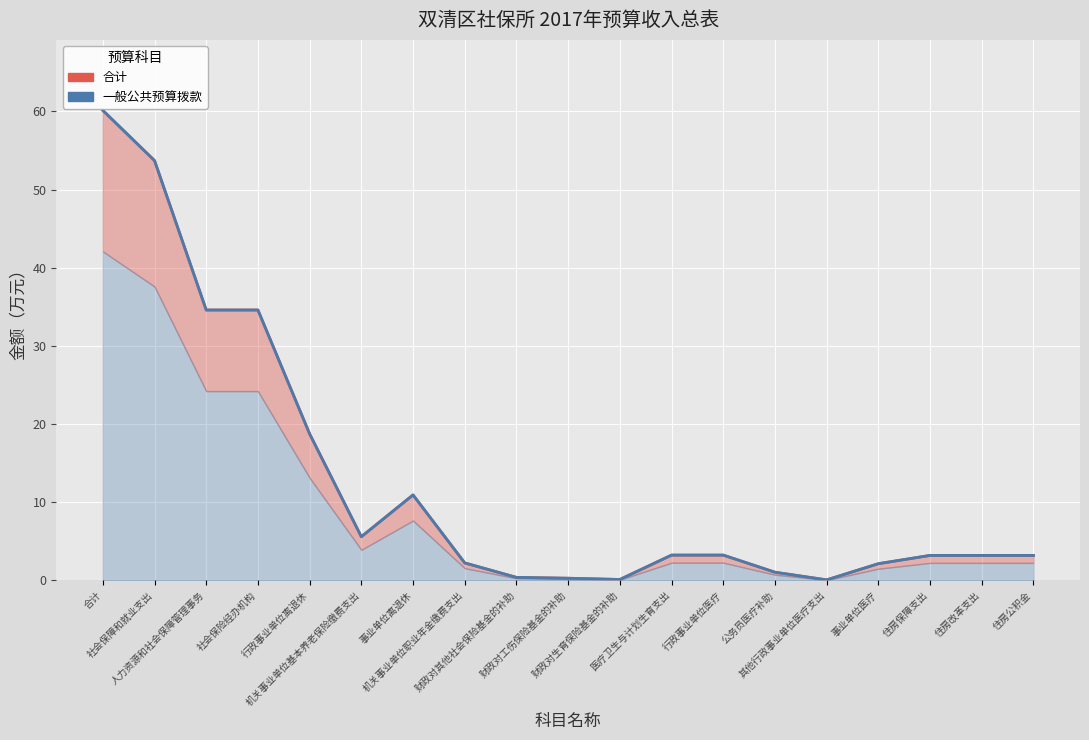

What is the sum of the 合计 values at 机关事业单位职业年金缴费支出 and 财政对其他社会保险基金的补助?

2.6